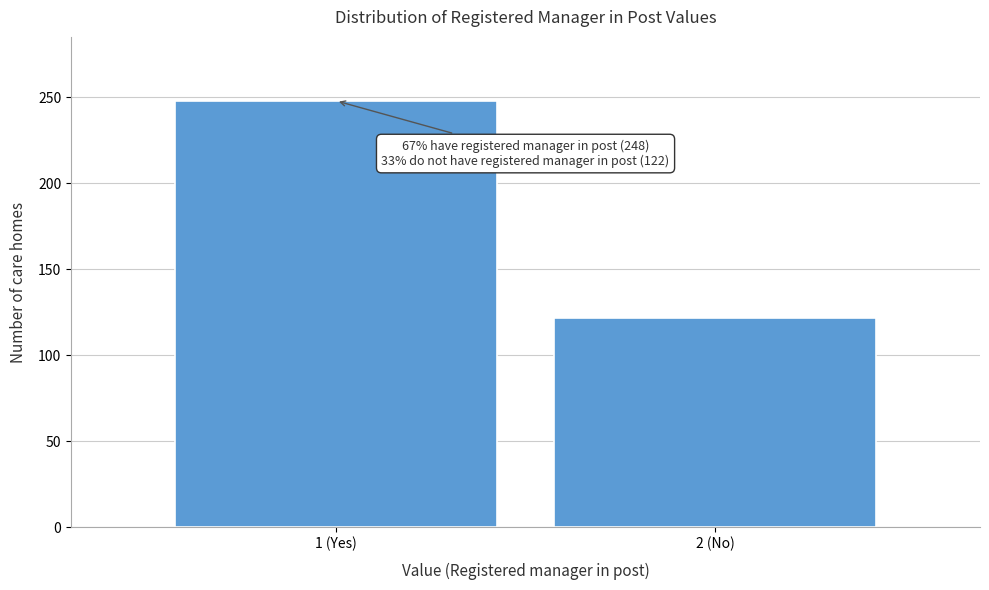

Reading left to right, transcribe all the data shown in this chart.

1 (Yes)=248	2 (No)=122